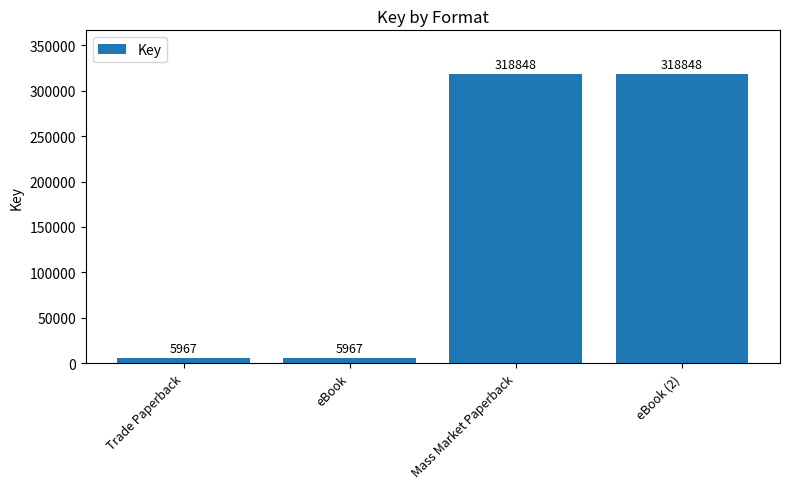

What is the value of the 3rd bar from the left?

318848